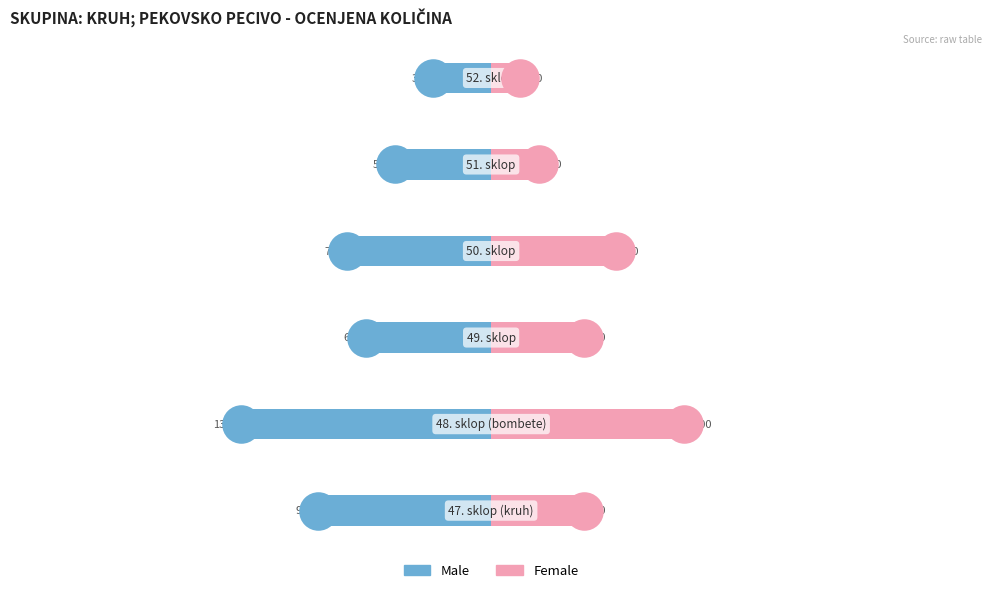

Which series contains the lowest Y value?

Male